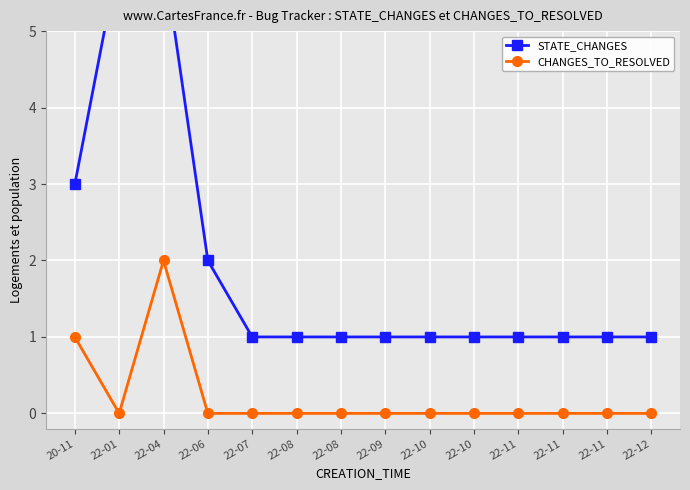

True or false: STATE_CHANGES and CHANGES_TO_RESOLVED intersect in this chart.

False